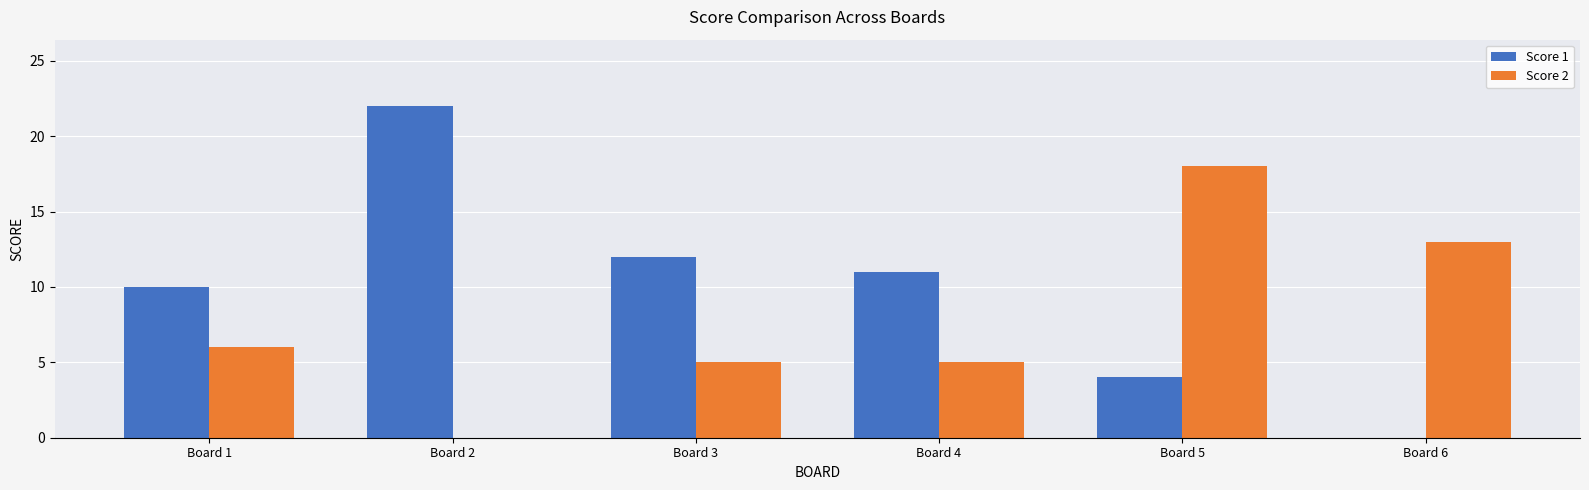

How many data points does each series have?

6